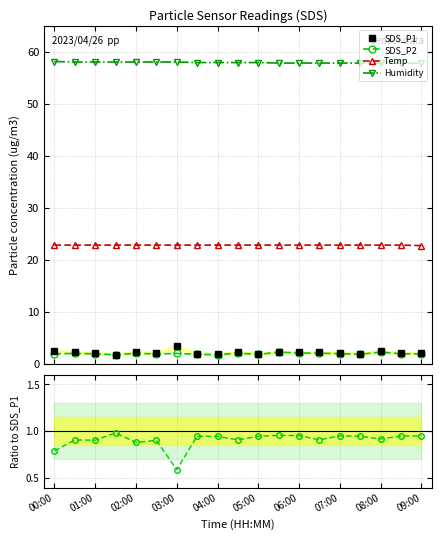

The value of SDS_P1 at 05:00 is 2.1. True or false?

True